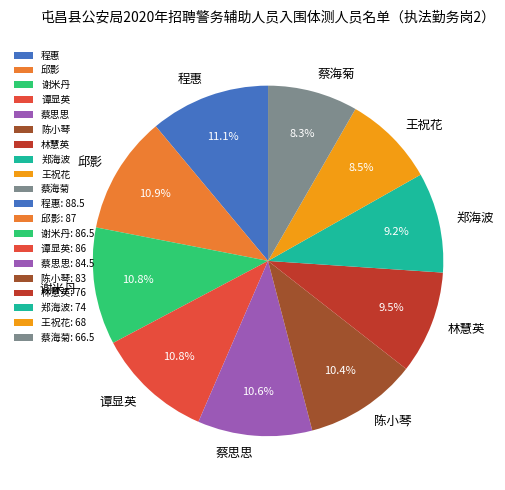

Between 谭显英 and 郑海波, which is larger?

谭显英